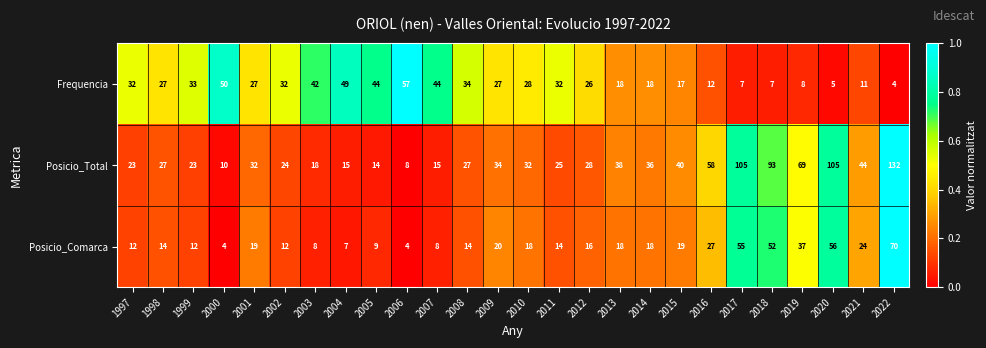

Is it true that Frequencia equals 43 at 2010?

False